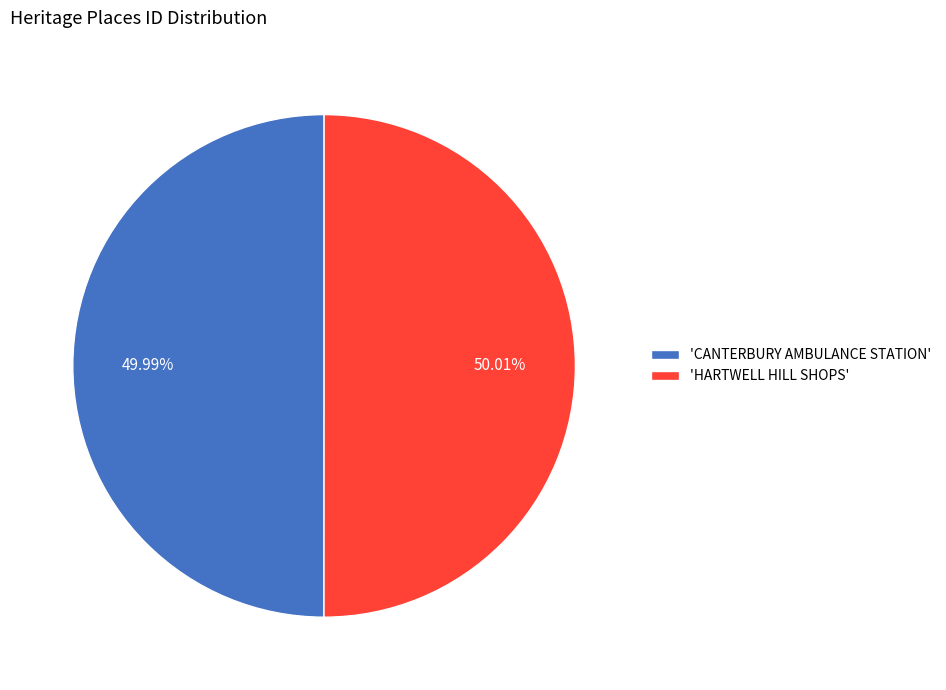

Is there any slice that represents more than half of the pie?

Yes